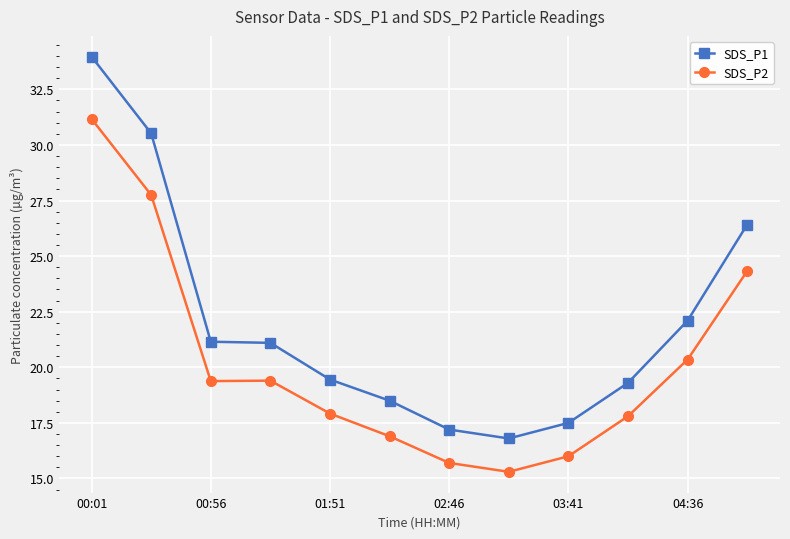

What are all the series names shown in the legend?

SDS_P1, SDS_P2